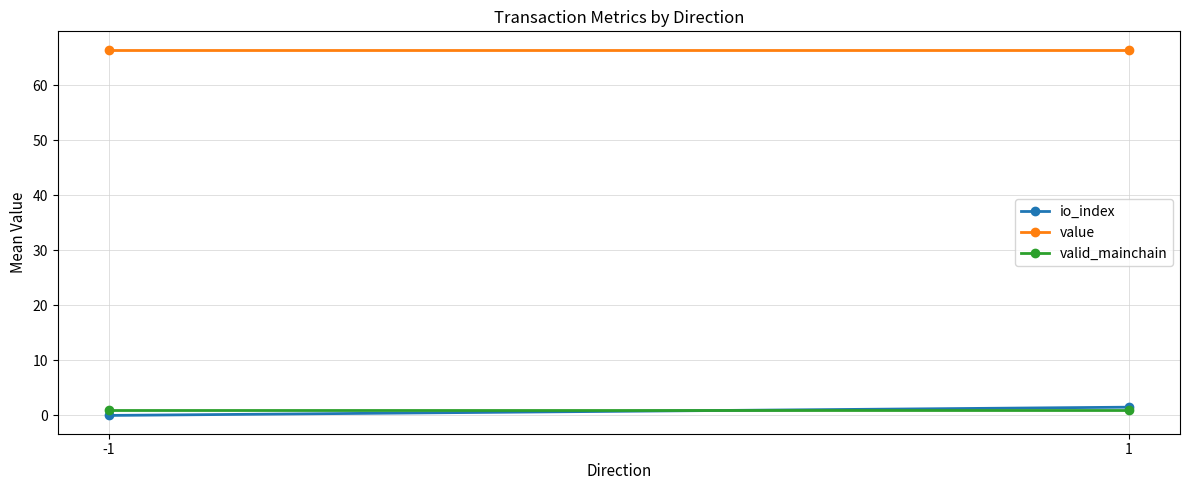

True or false: value has a value of 46.0 at -1.

False